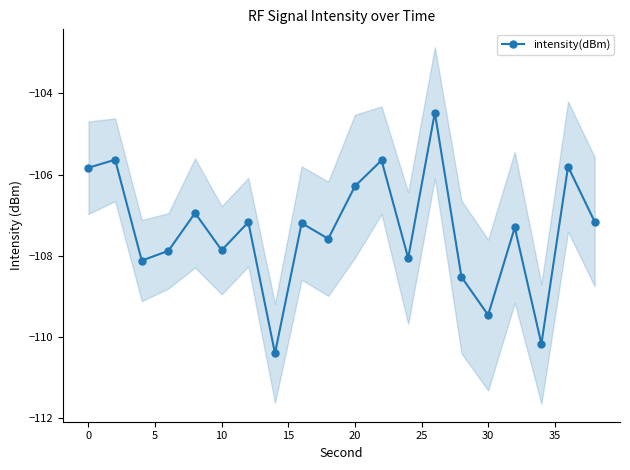

What is the lowest value of the intensity(dBm) series?

-110.4